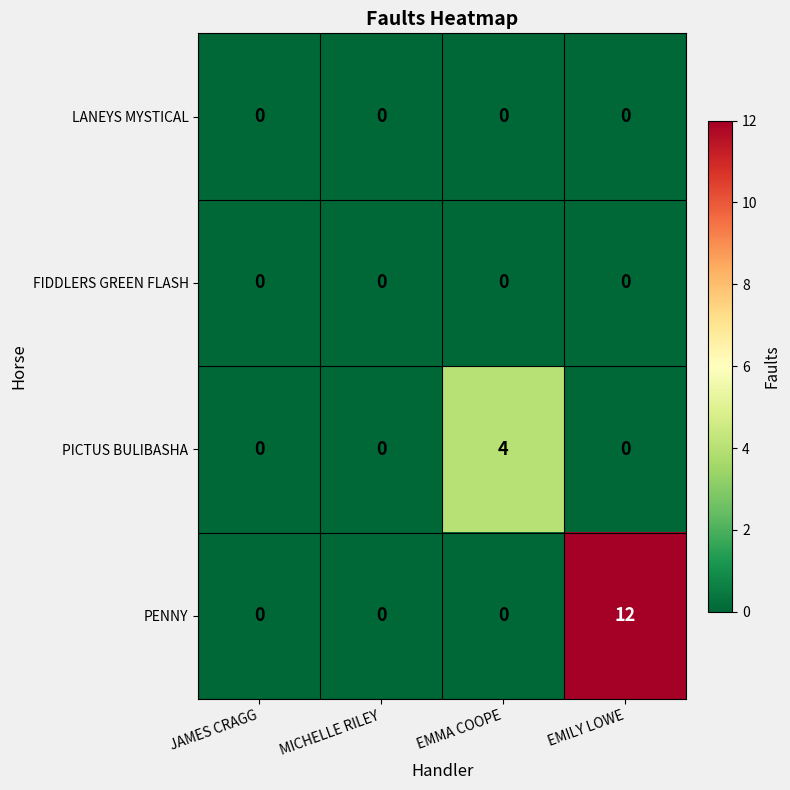

Which series has the largest total across all categories?

PENNY